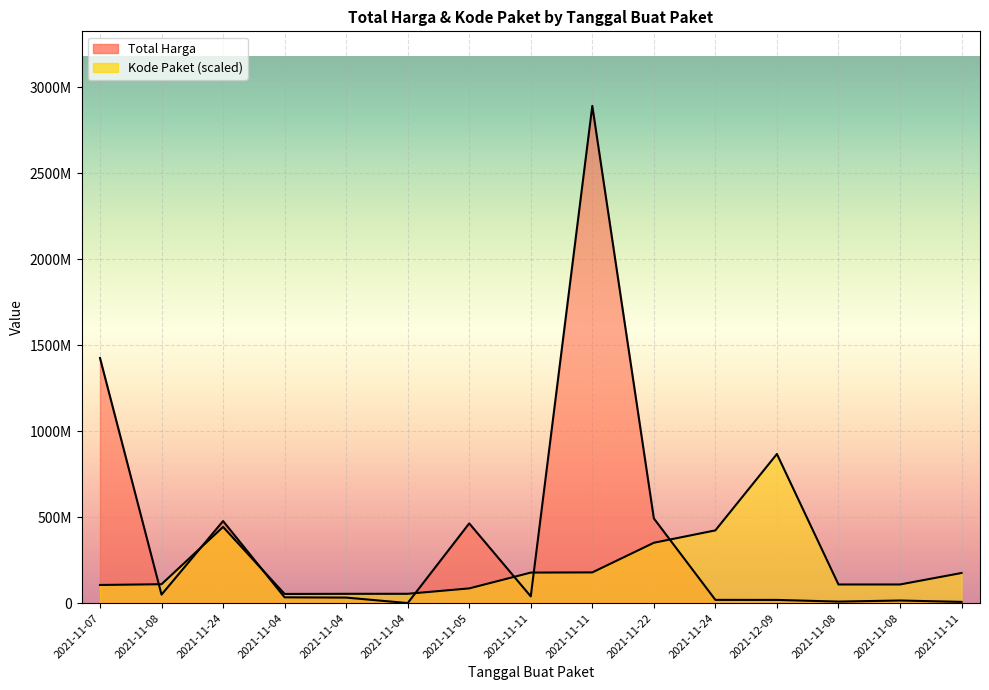

Reading left to right, transcribe all the data shown in this chart.

Total Harga: 1425867900.0	49730040.0	477600000.0	34000000.0	32441200.0	577875.0	464002100.0	39440000.0	2892122000.0	493000000.0	19175000.0	18900000.0	9180000.0	15513960.0	7401240.0
Kode Paket: 105865056.4	110181969.5	443352007.5	53678234.1	54408207.7	54546651.0	85910346.0	177905903.3	178875006.2	351306107.2	423378418.4	867636600.0	108690557.9	108759779.5	175514610.3